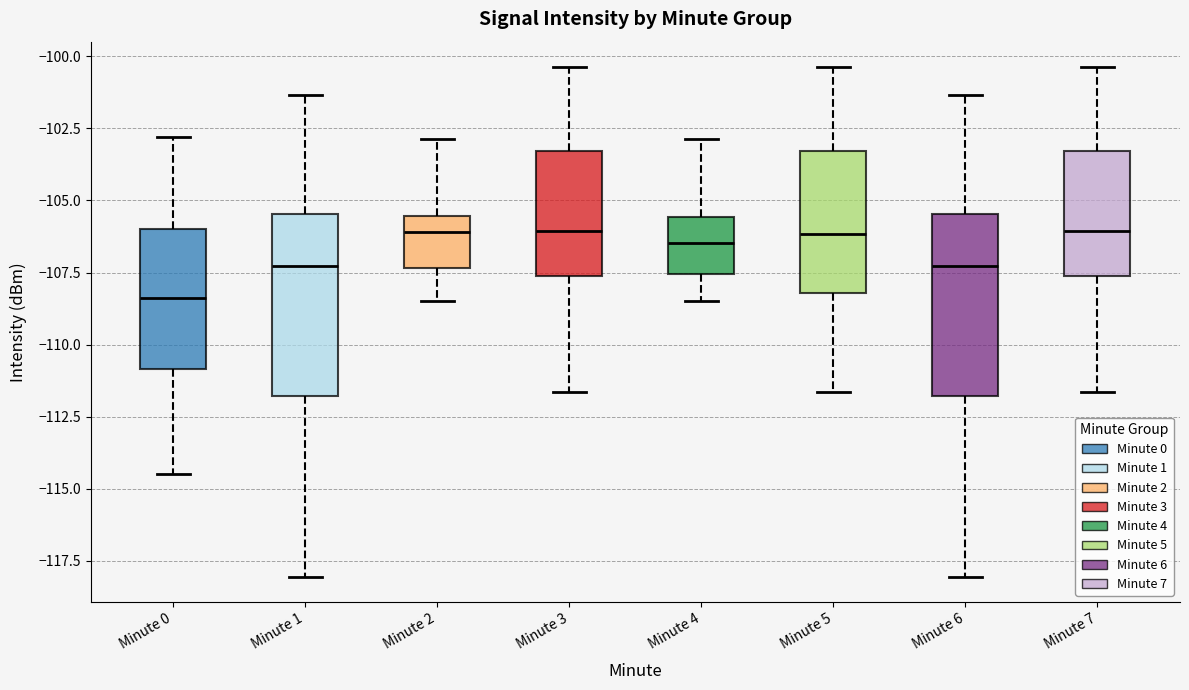

Where does the median line of the box for Minute 6 sit on the y-axis? The values are not printed on the chart, so give them approximately, as read against the axis.

-107.5